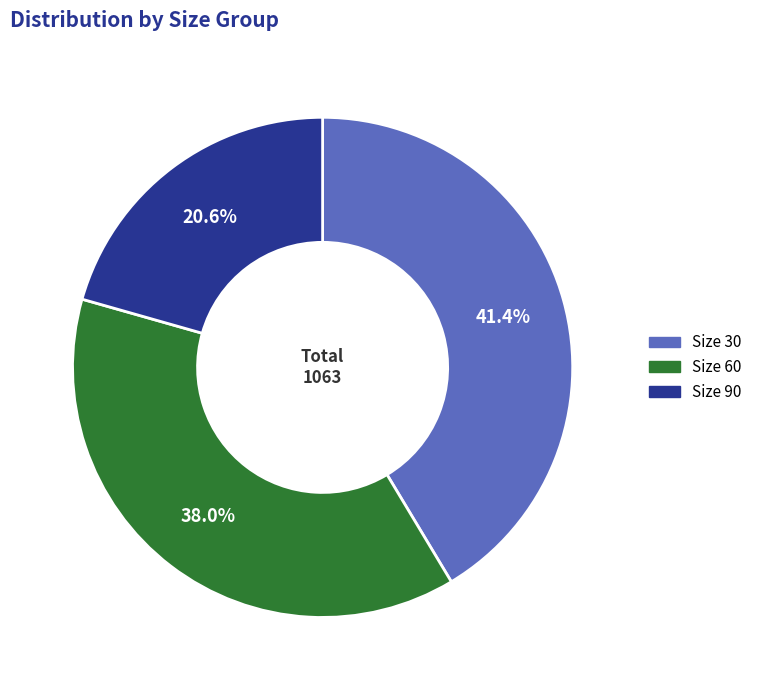

What is the ratio of the value at Size 30 to the value at Size 60?

1.1